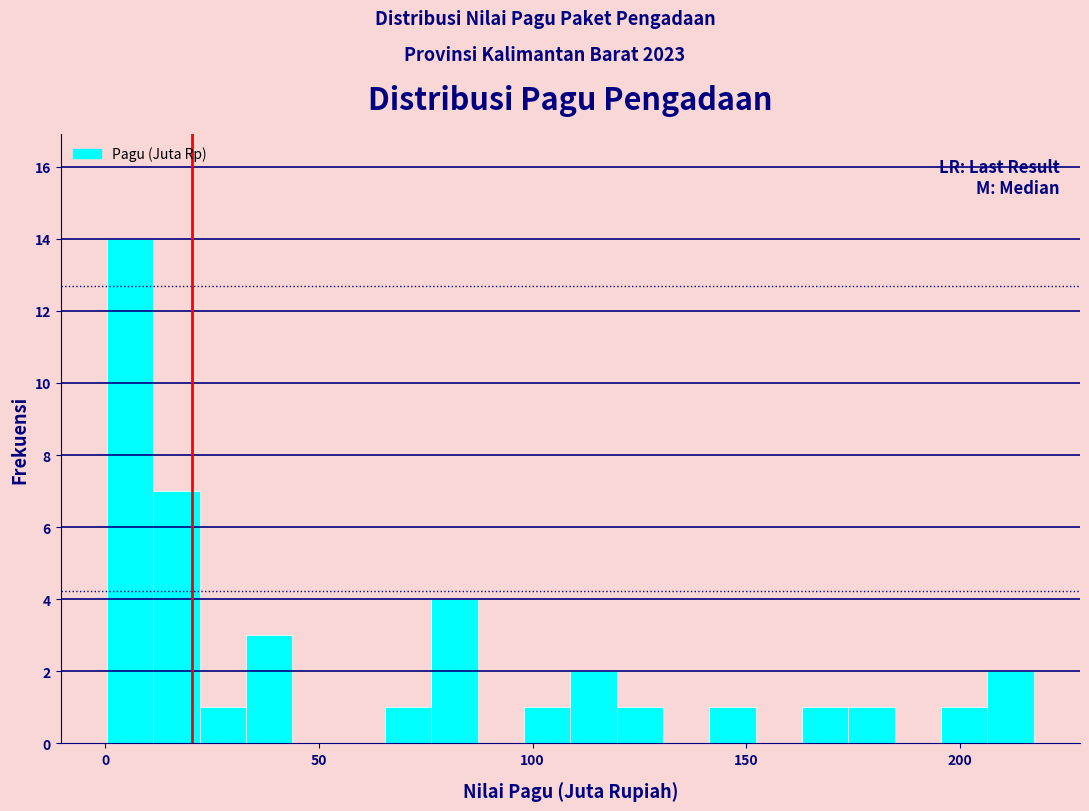

Around what value on the x-axis is the tallest bar? Give the approximate position of its centre, as read against the axis.

5